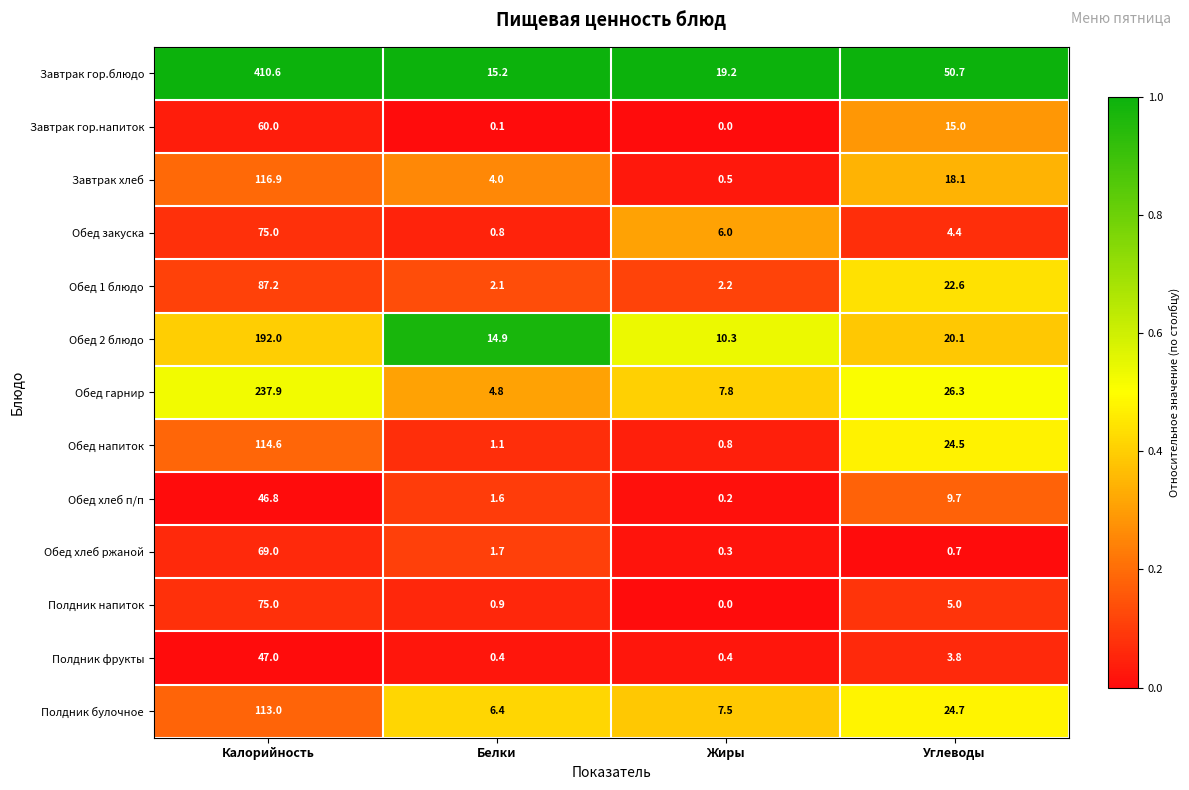

At how many categories does at least one series exceed 0?

4